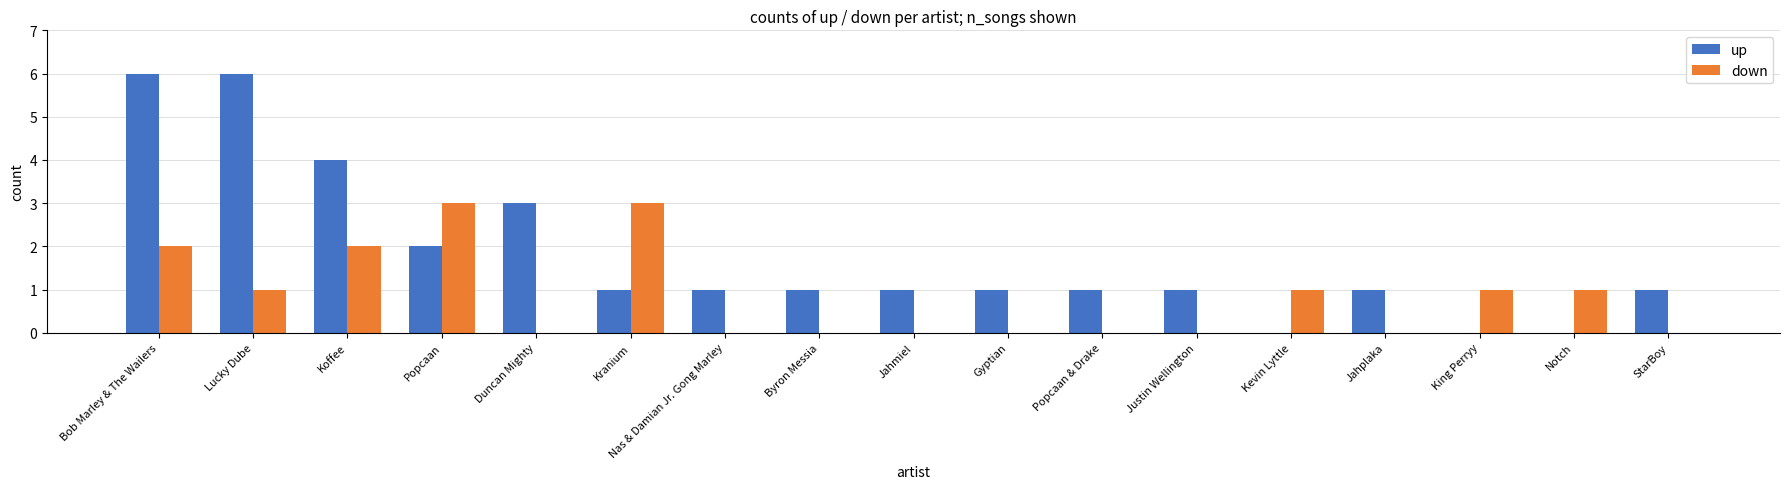

How many categories are shown in the chart?

17